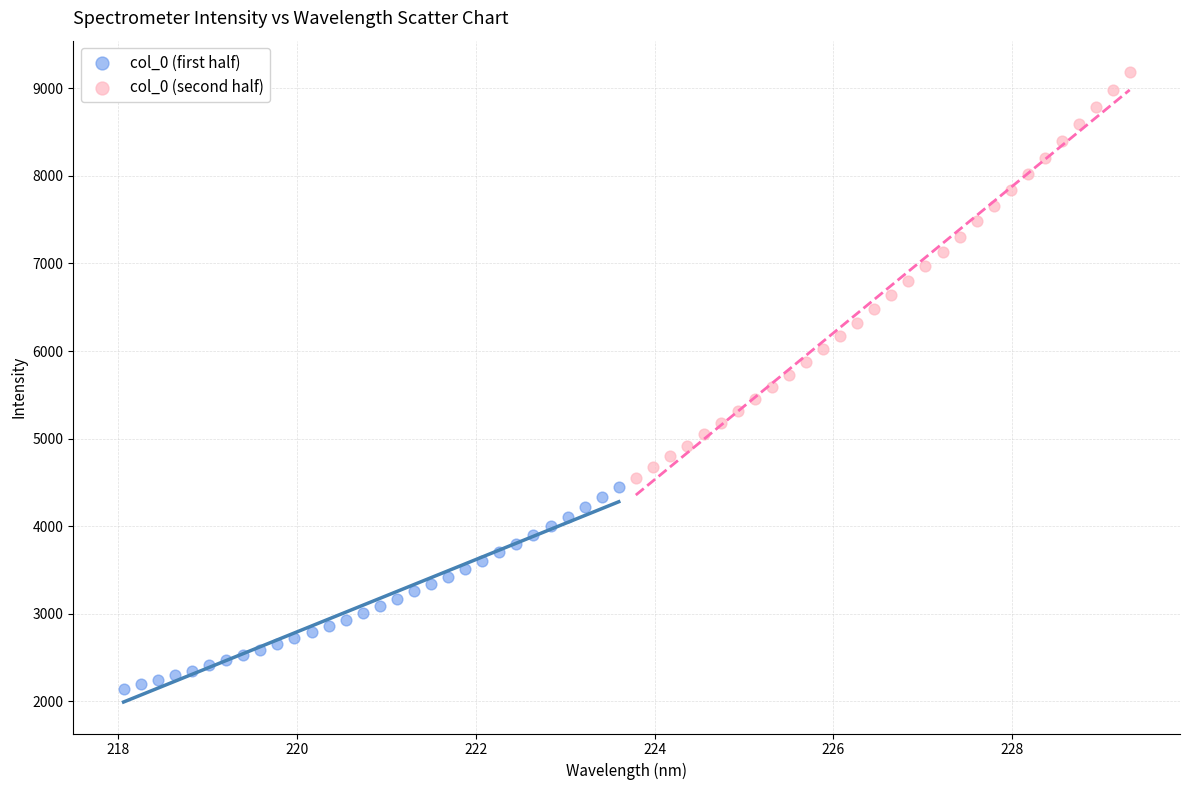

Which series contains the lowest Y value?

col_0 (first half)